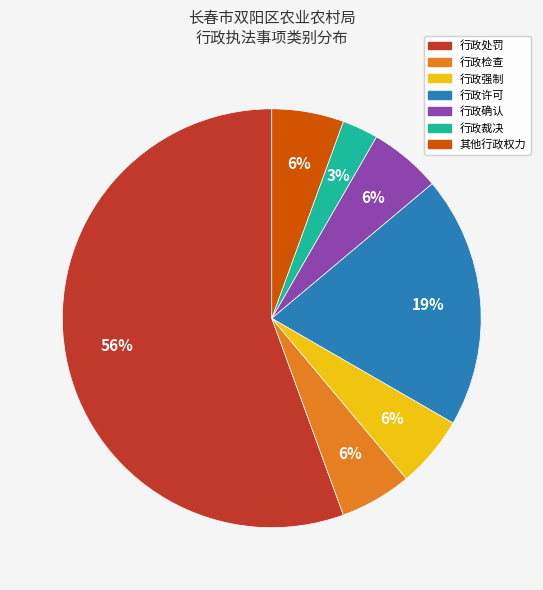

To the nearest percent, what portion does 行政检查 represent?

6%